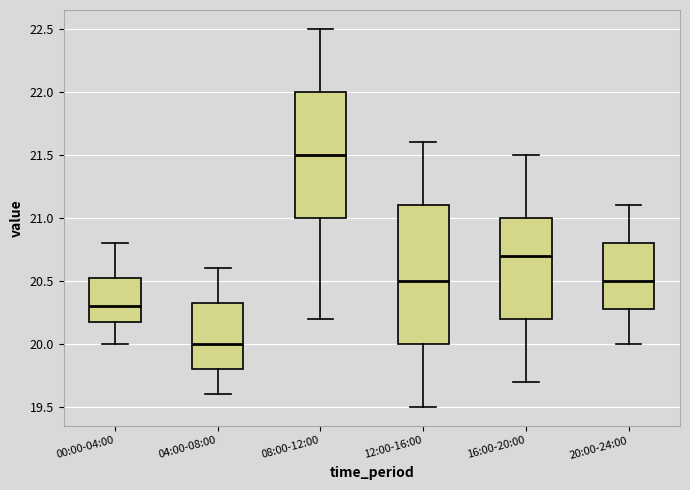

Which box has the lowest median line?

04:00-08:00